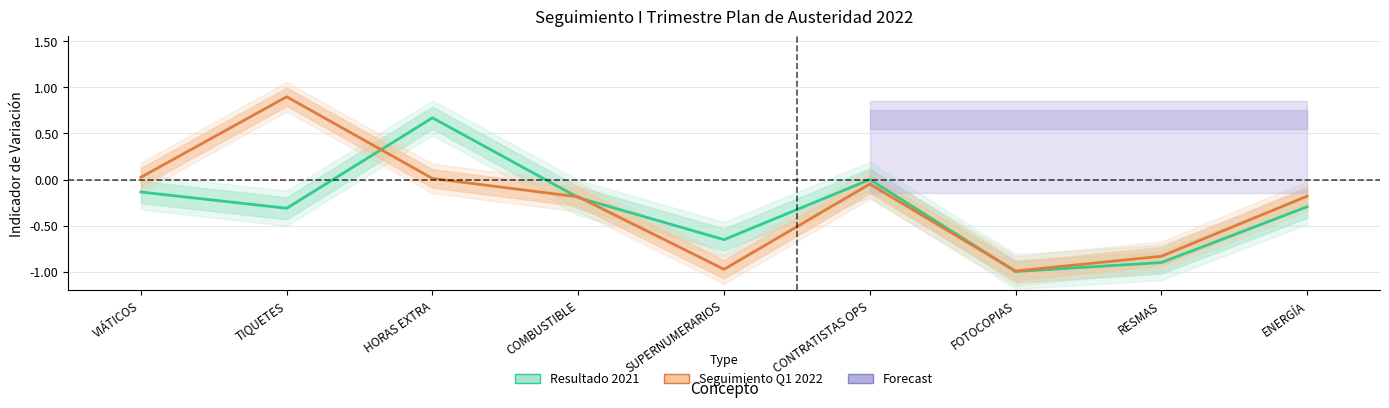

What is the difference between the Resultado 2021 values at FOTOCOPIAS and ENERGÍA?

0.7